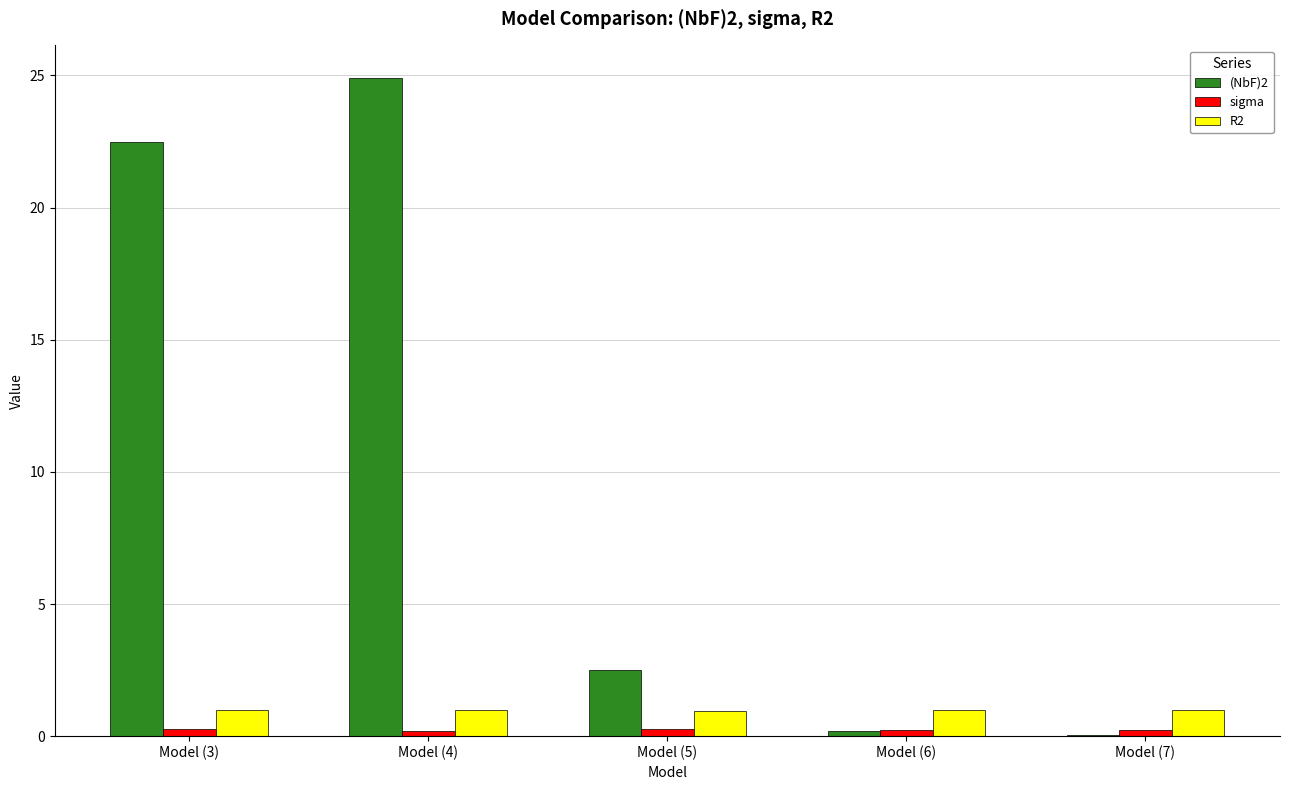

At which category is the sum across all series the highest?

Model (4)